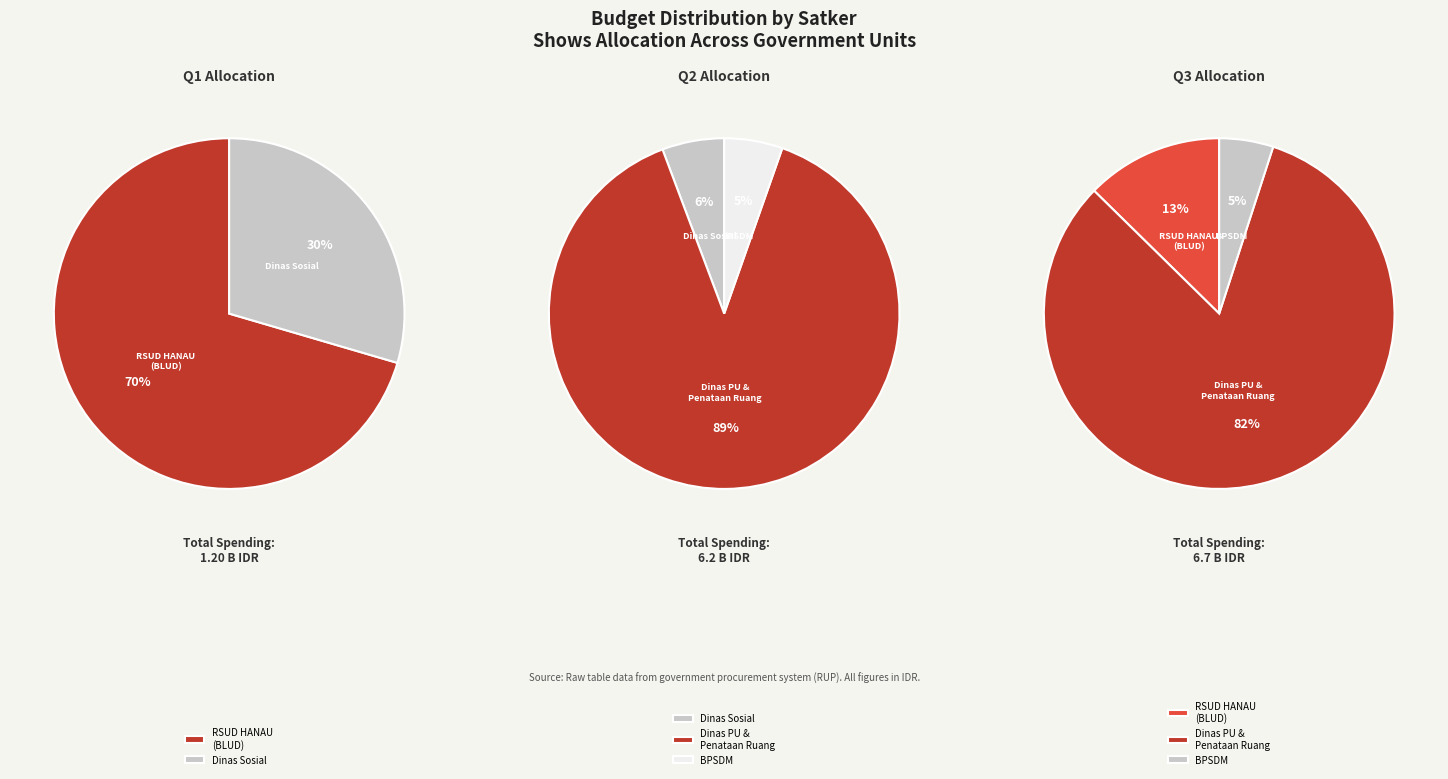

What is the difference between the highest and lowest values at Badan Pengembangan Sumber Daya Manusia?

947471000